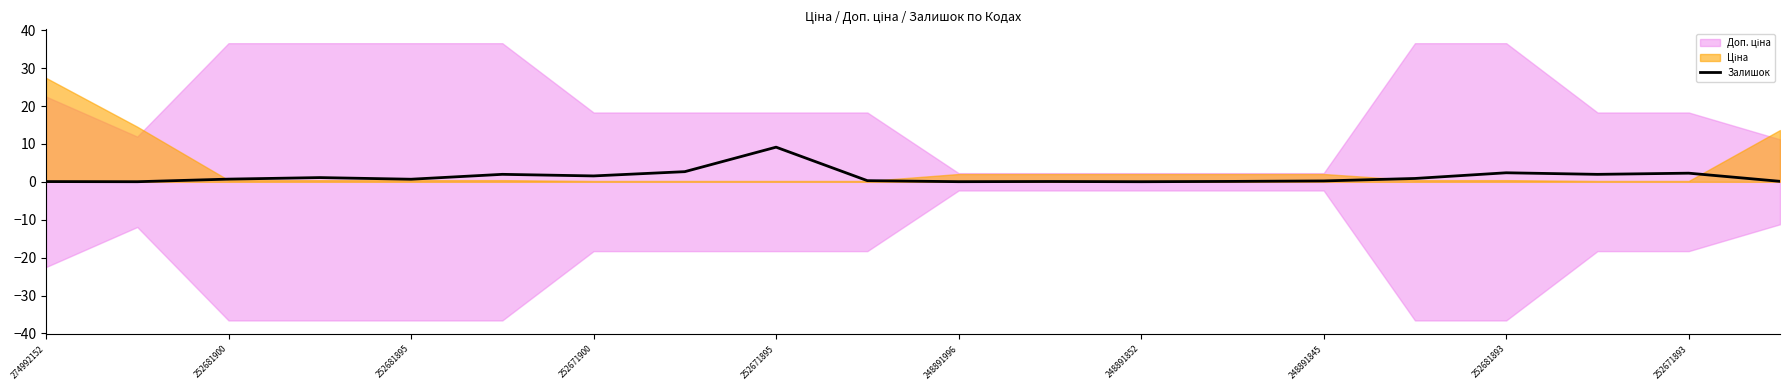

The Залишок series shows 0.1 at 274992152. True or false?

True